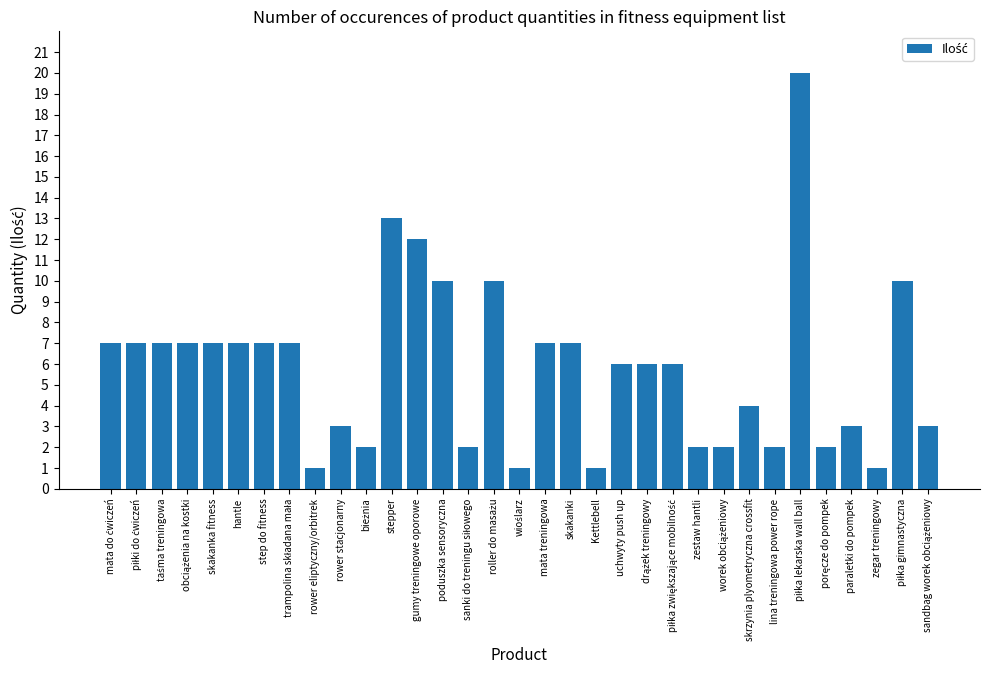

What is the value of the 5th bar from the left?

7